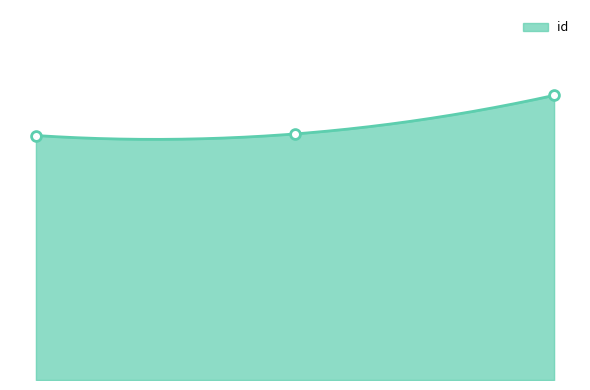

Which has a higher value, 6506 or 5841?

5841